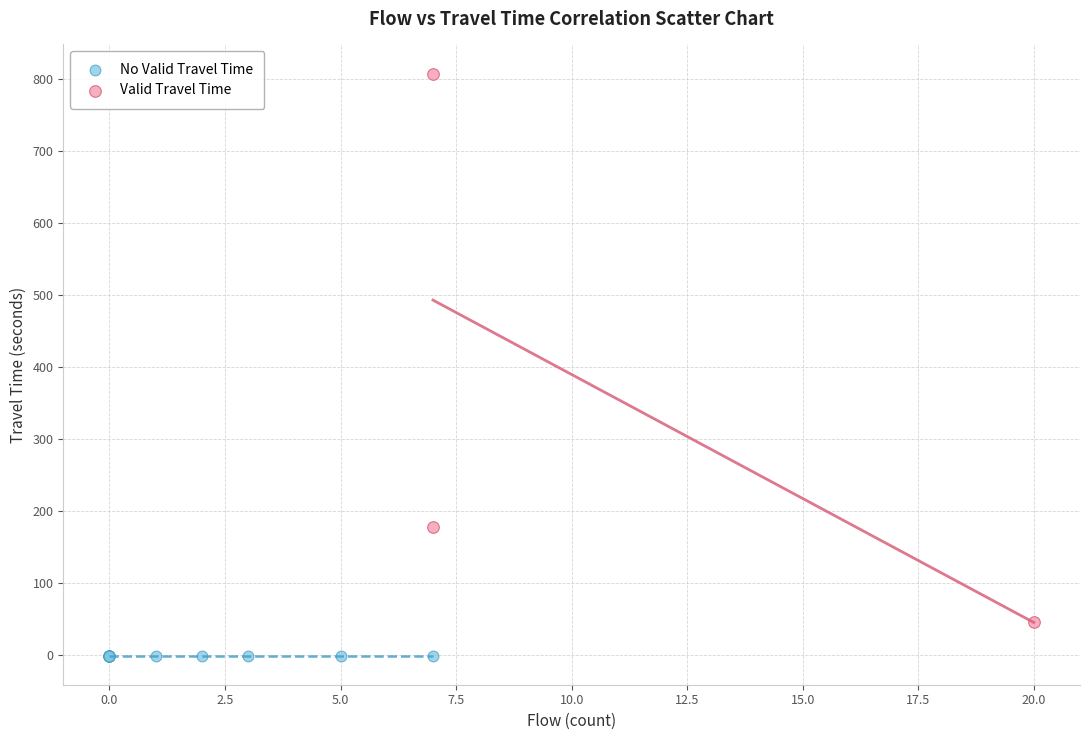

Which series contains the highest Y value?

Valid Travel Time